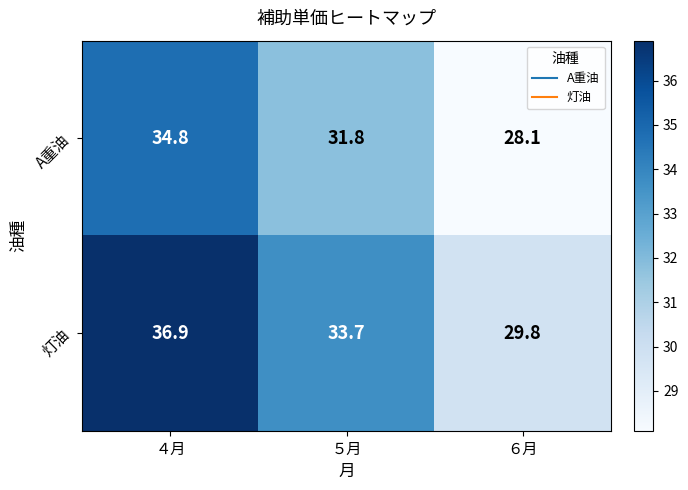

Which label corresponds to the smallest value in the chart?

６月